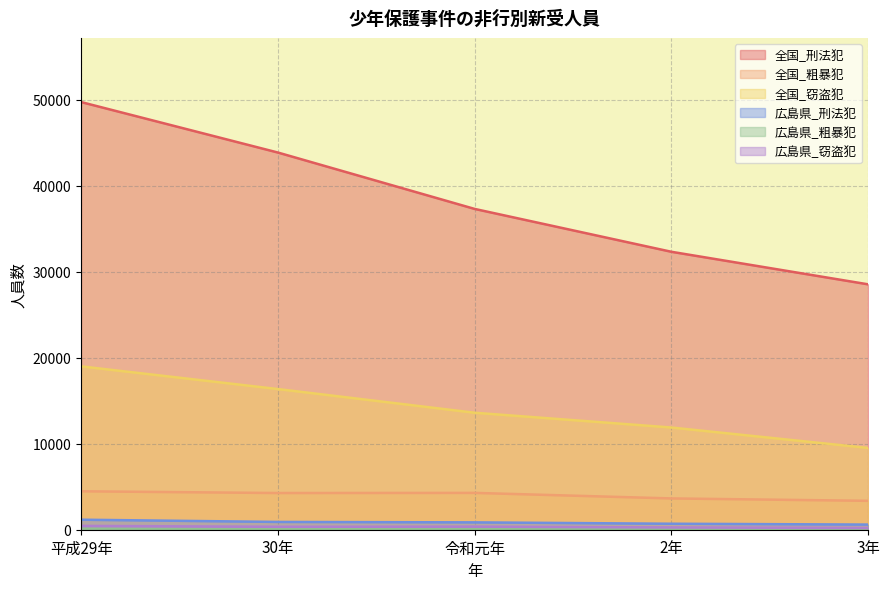

What is the spread (max minus min) of values at 30年?

43786